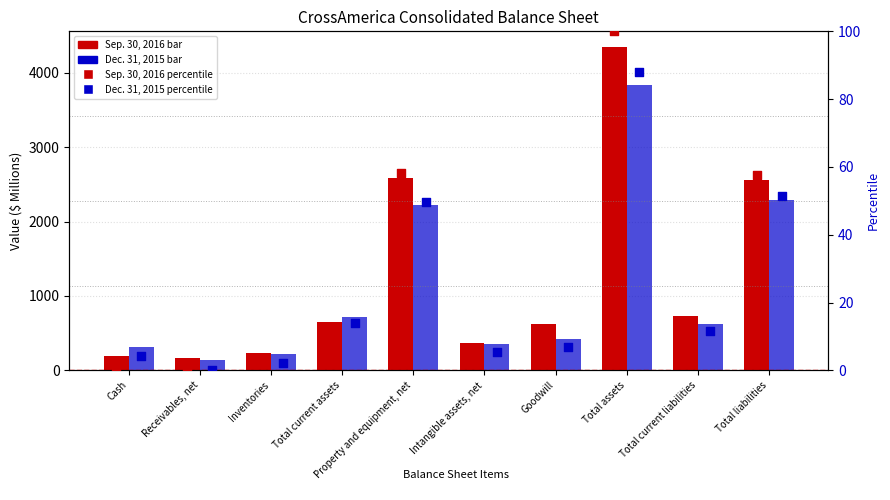

Which series has the largest Y range (max minus min)?

Sep. 30, 2016